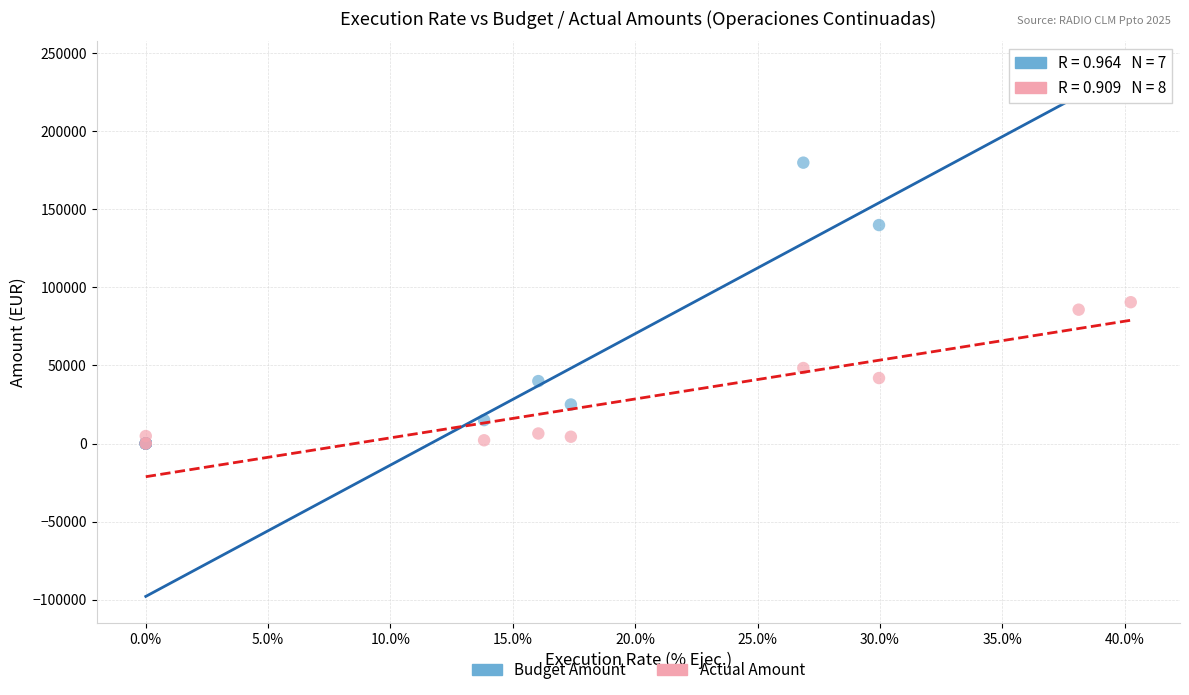

Which series reaches the maximum Y coordinate?

Budget Amount